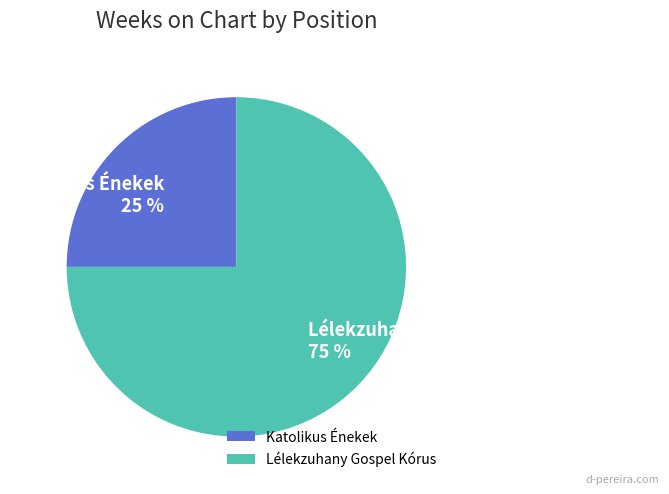

Is it true that Katolikus Énekek is 25% of the pie?

True